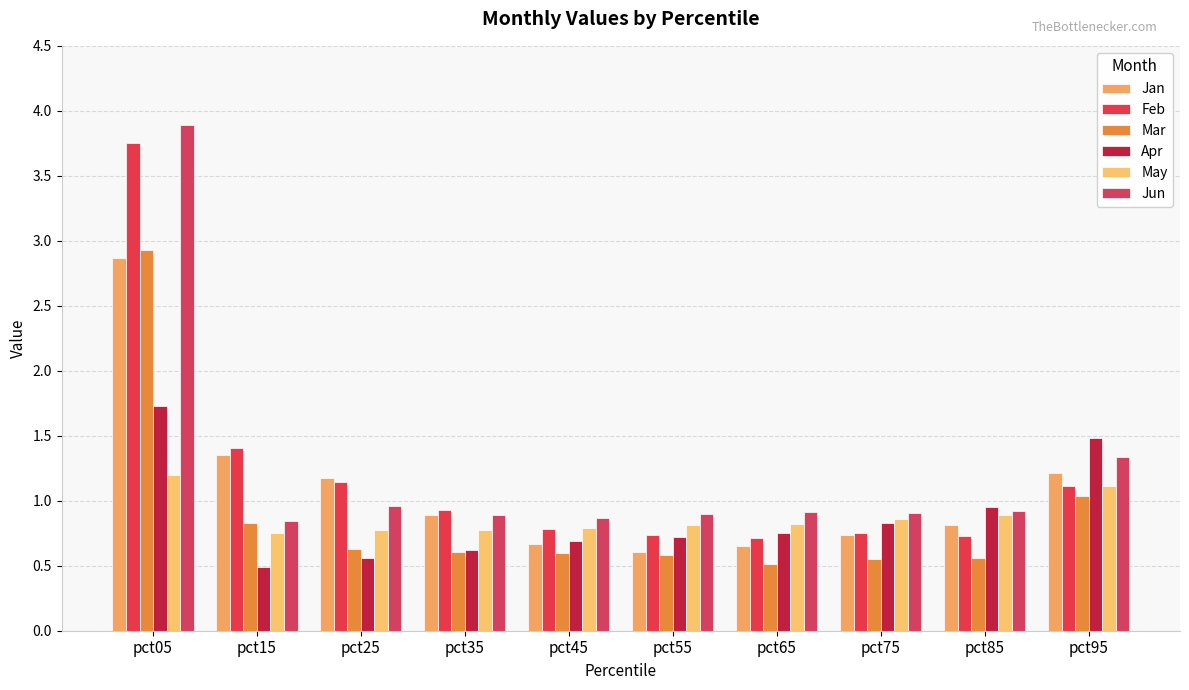

What is the value of the Feb bar at the 9th from the left?

0.7